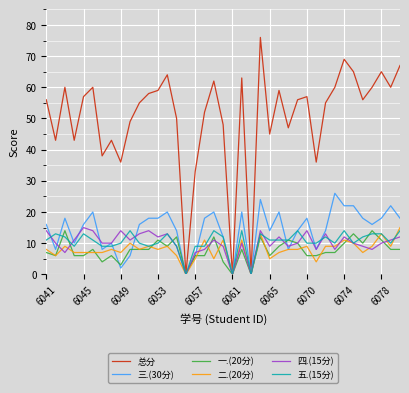

Which series has the largest total across all categories?

总分